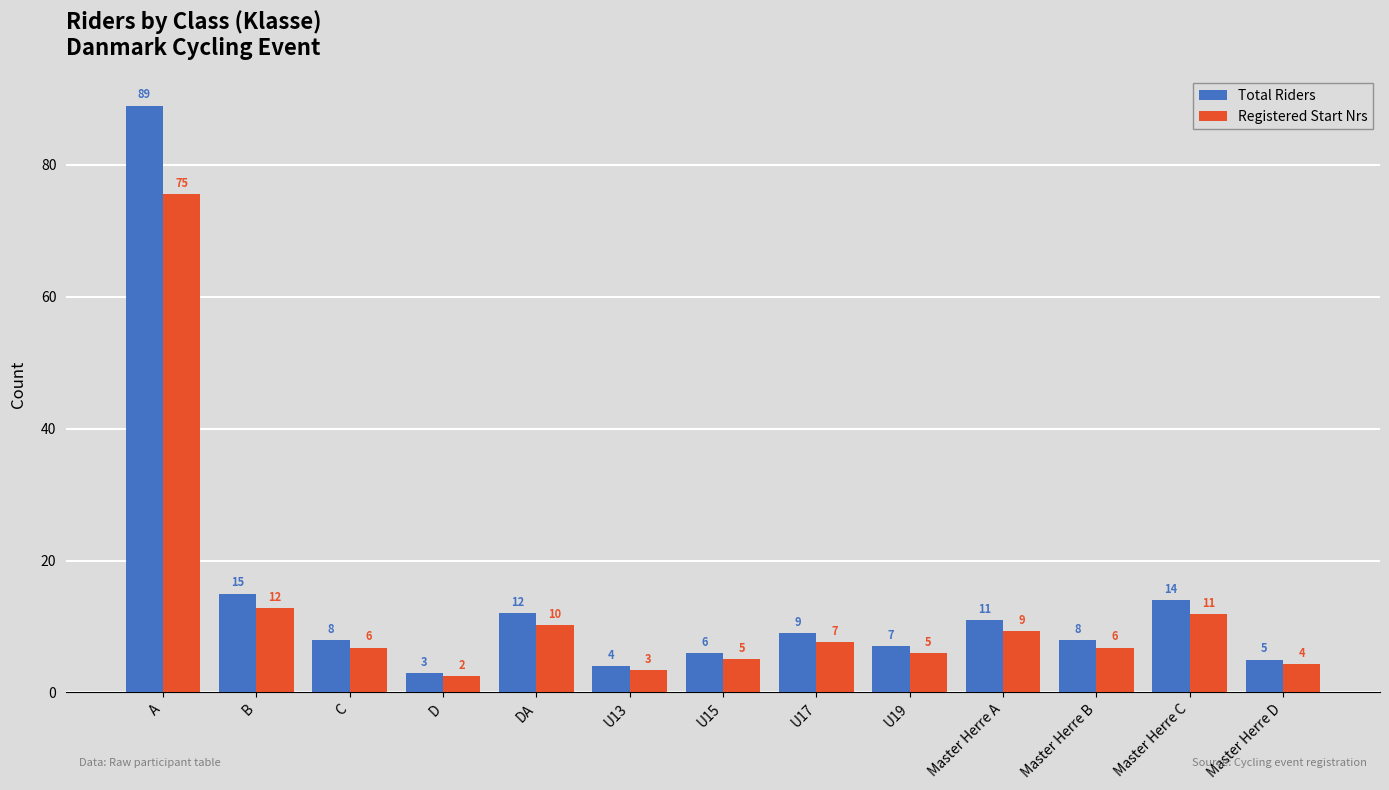

At which label does Registered Start Nrs reach its peak?

A